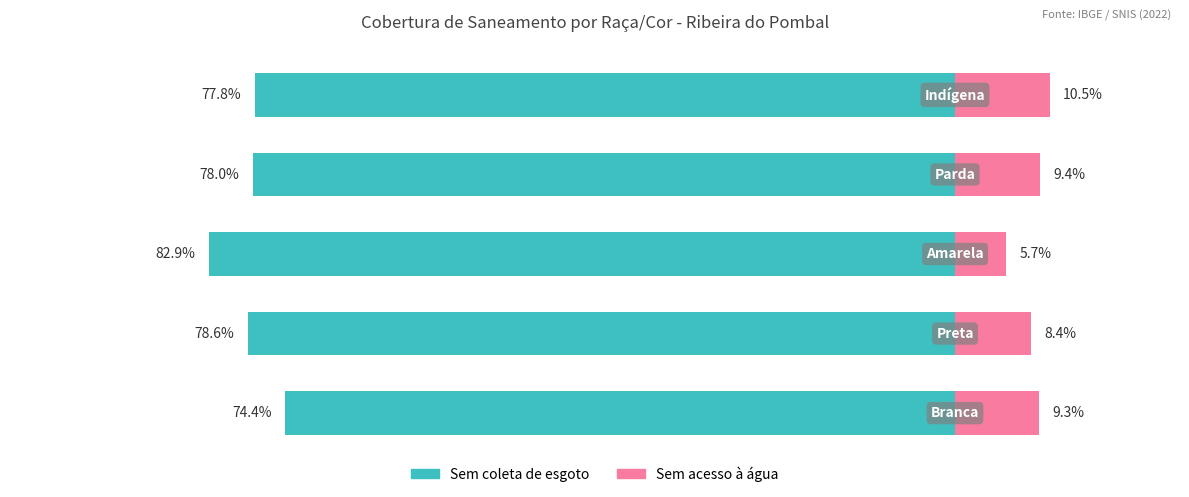

Is it true that Sem coleta de esgoto equals -125.2 at 3?

False